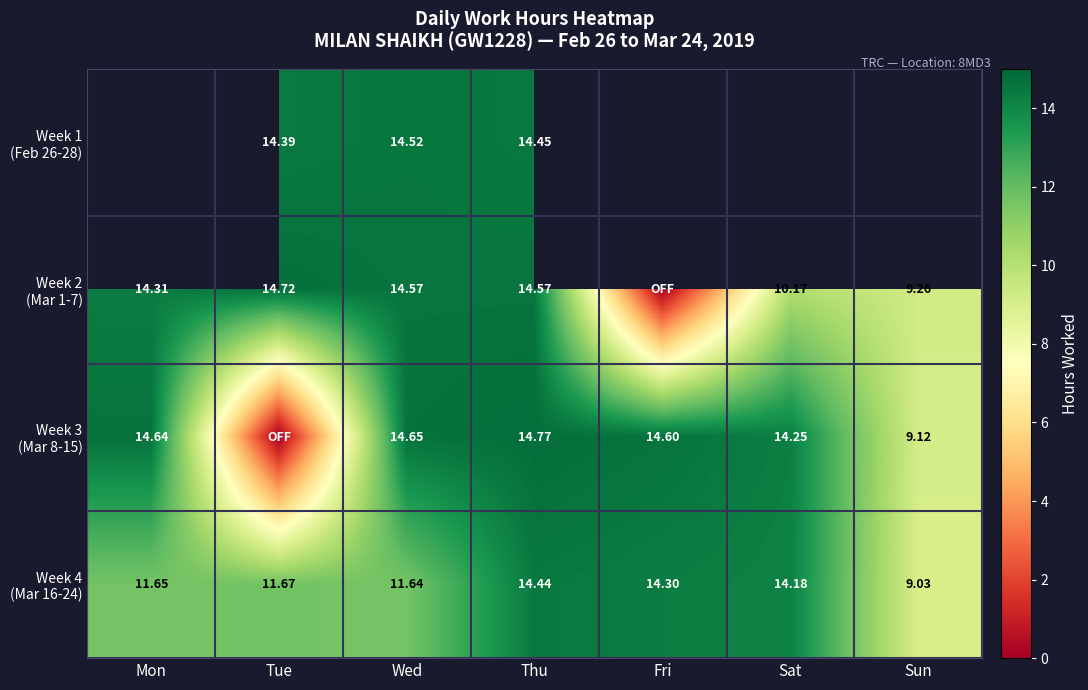

What is the sum of all Week 4 (Mar 16-24) values?

86.9